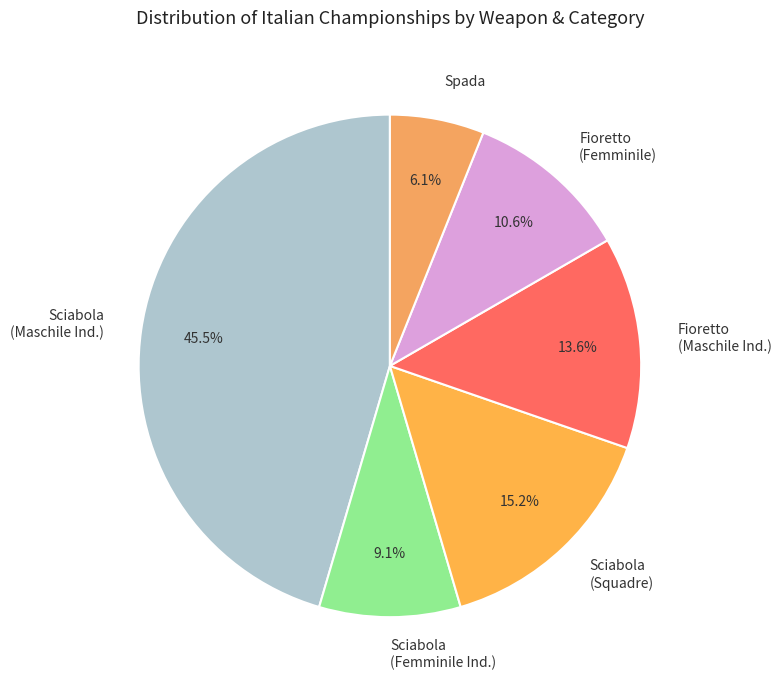

What is the largest slice in the pie chart?

Sciabola (Maschile Ind.)